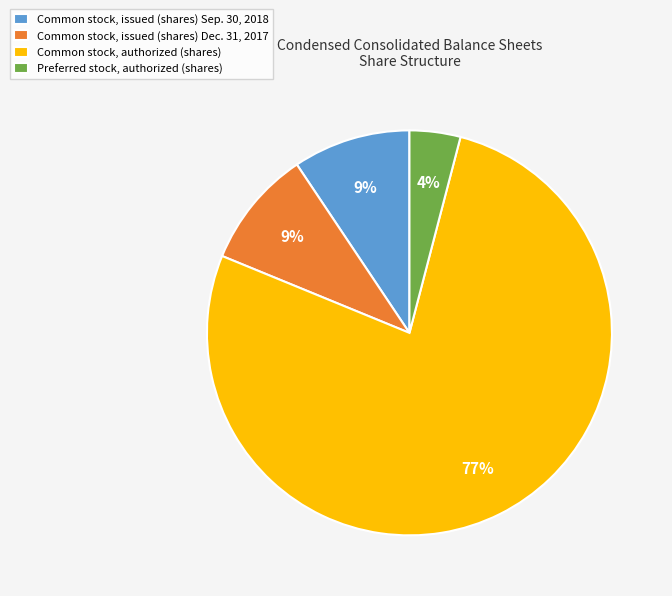

What percentage is the Common stock, issued (shares) Sep. 30, 2018 slice, to the nearest percent?

9%